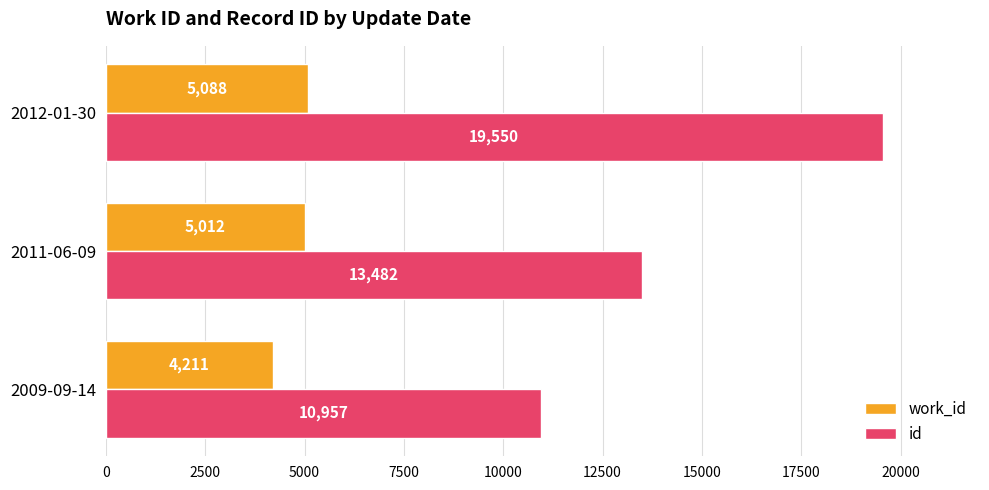

What is the approximate value of work_id at 2011-06-09?

5012